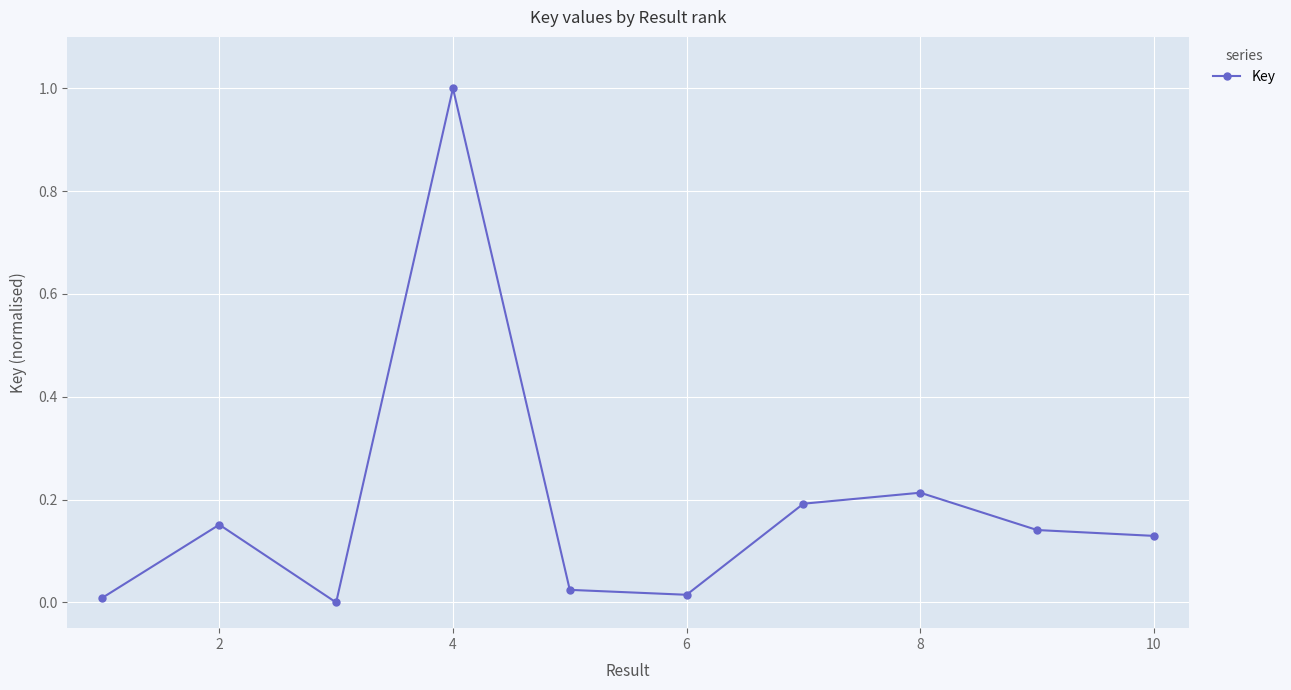

What is the sum of all values?

1.9